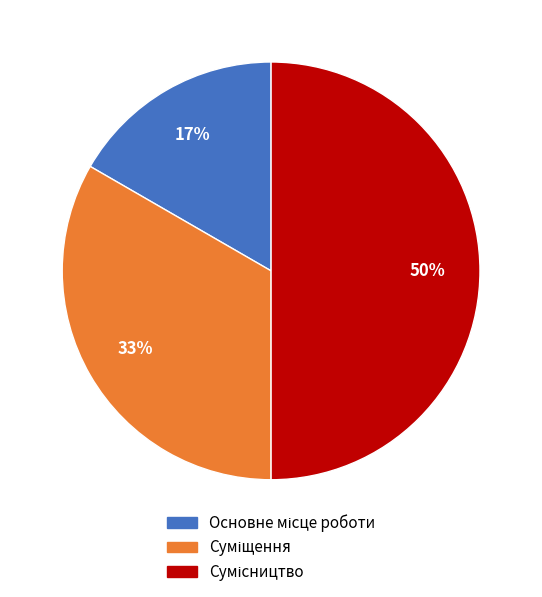

To the nearest percent, what is the average slice percentage?

33%